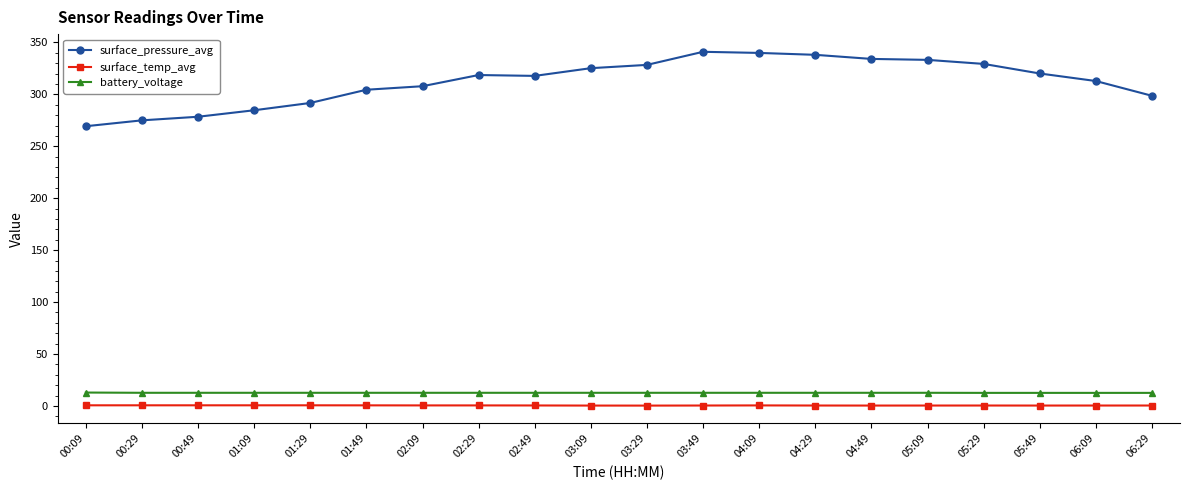

What is the difference between the surface_pressure_avg values at 04:09 and 01:29?

48.2